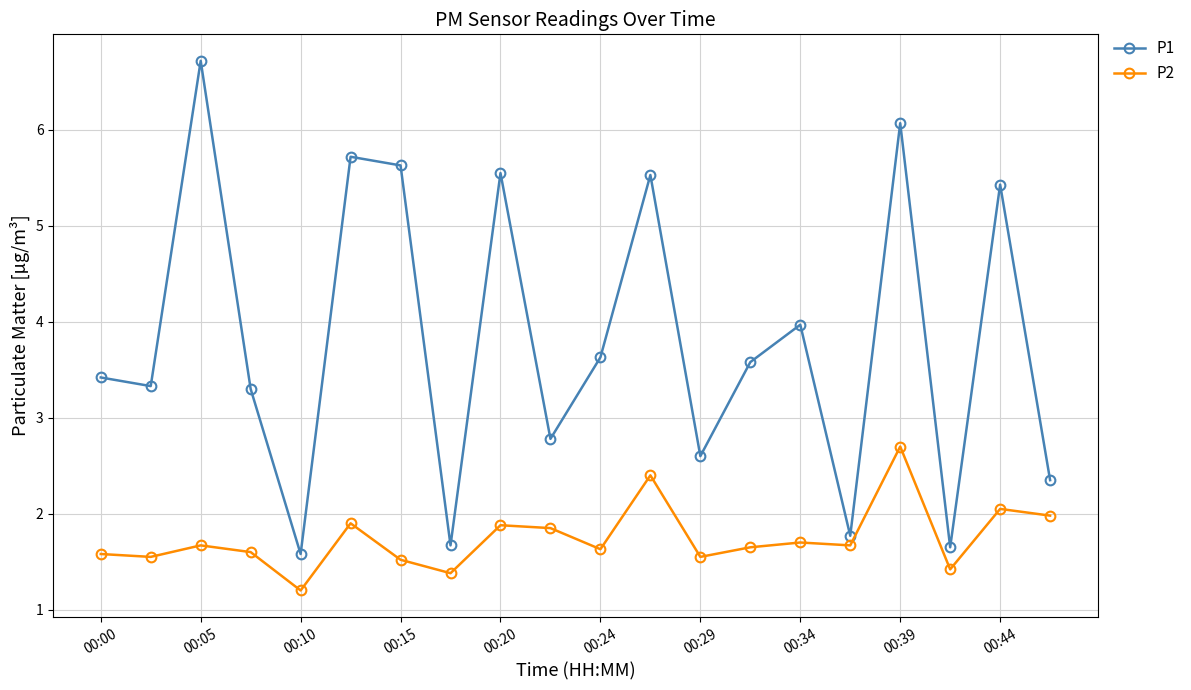

What are all the series names shown in the legend?

P1, P2